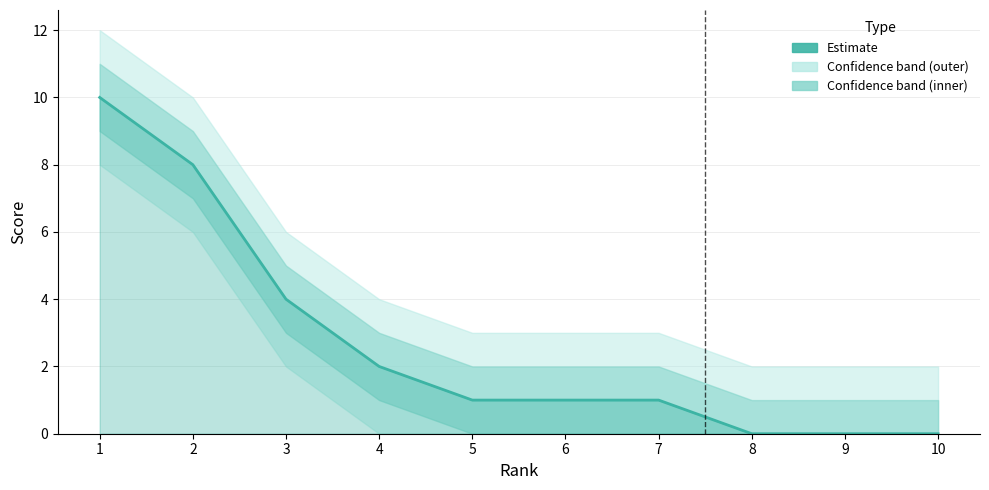

True or false: the data shows 1 at 6.

False